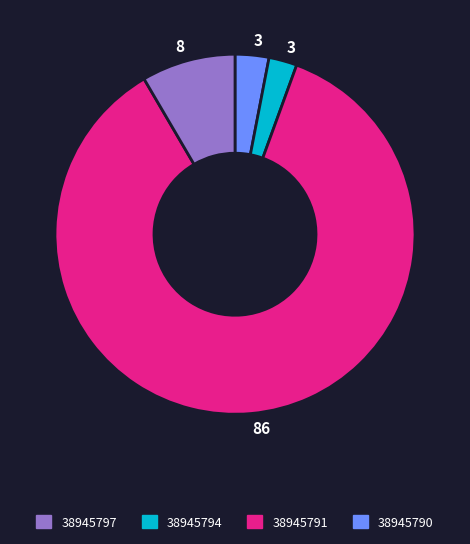

Is there a majority slice in this chart?

Yes